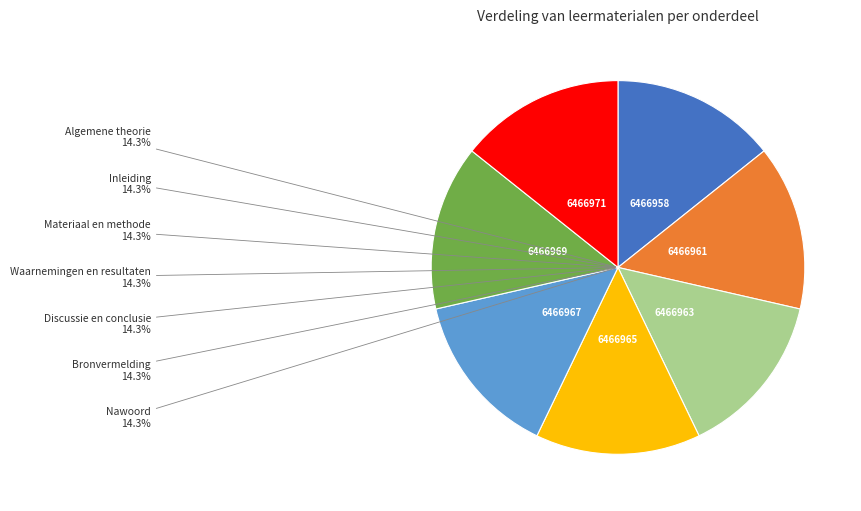

The Materiaal en methode slice represents 1% of the pie. True or false?

False